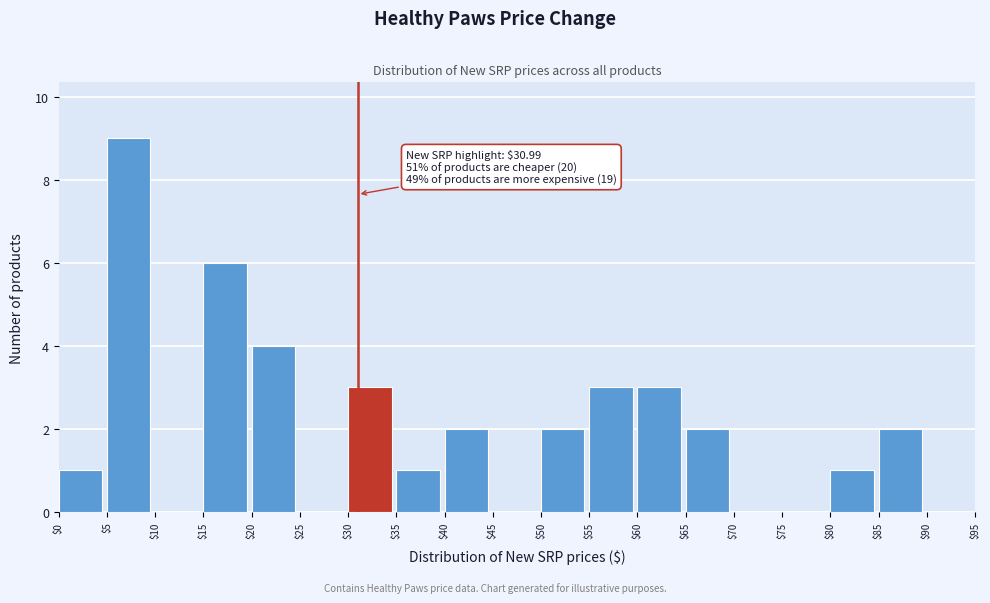

Which range on the x-axis has the tallest bar?

$5 to $10